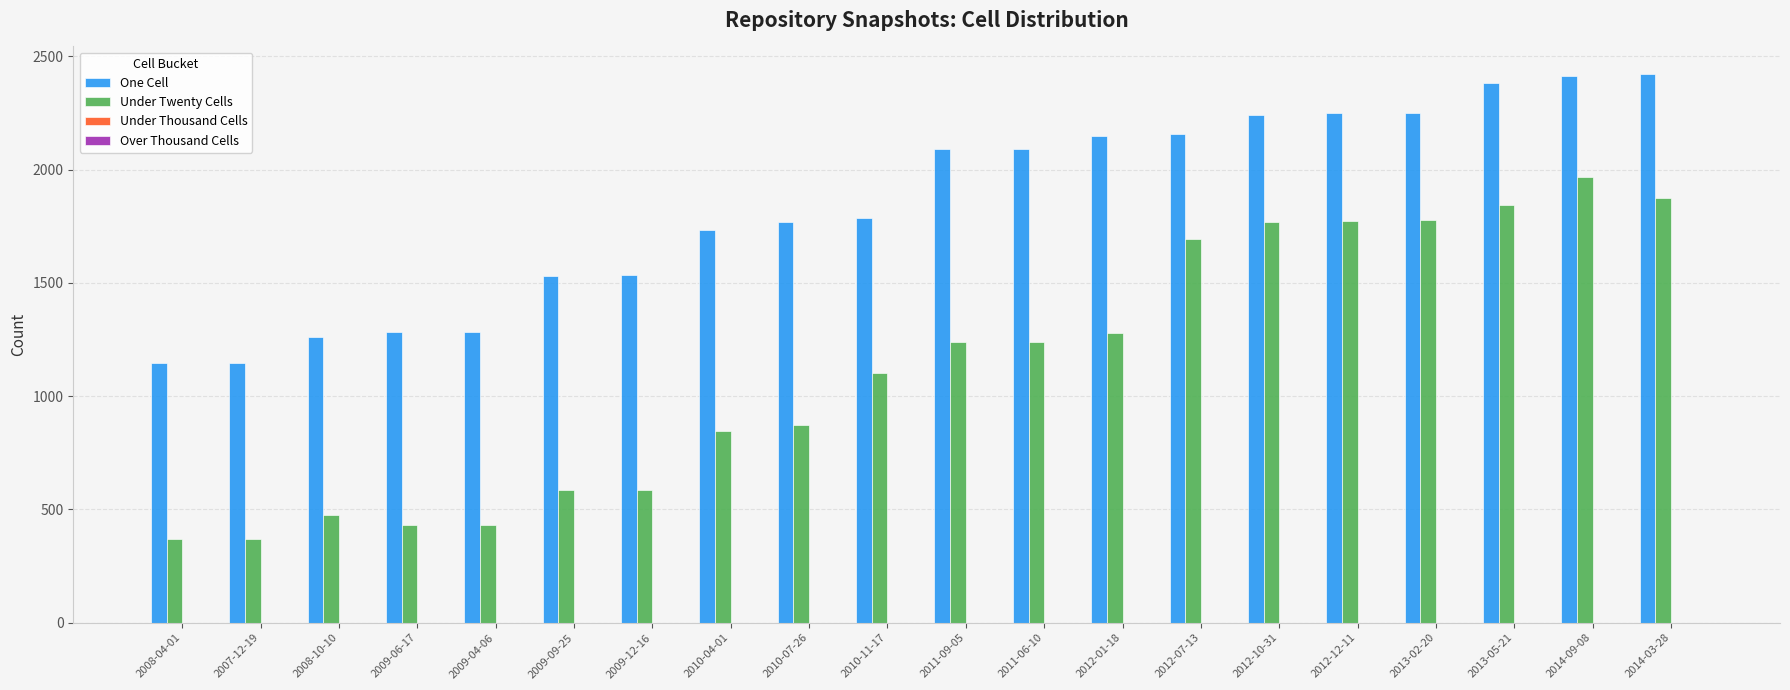

What is the highest value of the Under Twenty Cells series?

1966